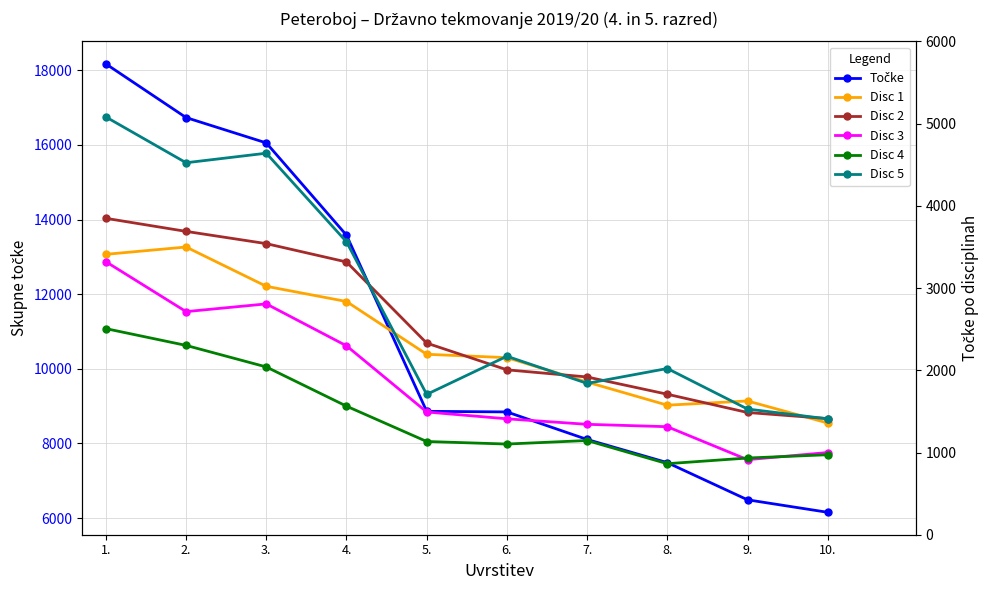

Where does the Disc 1 series first go above 2195?

1.